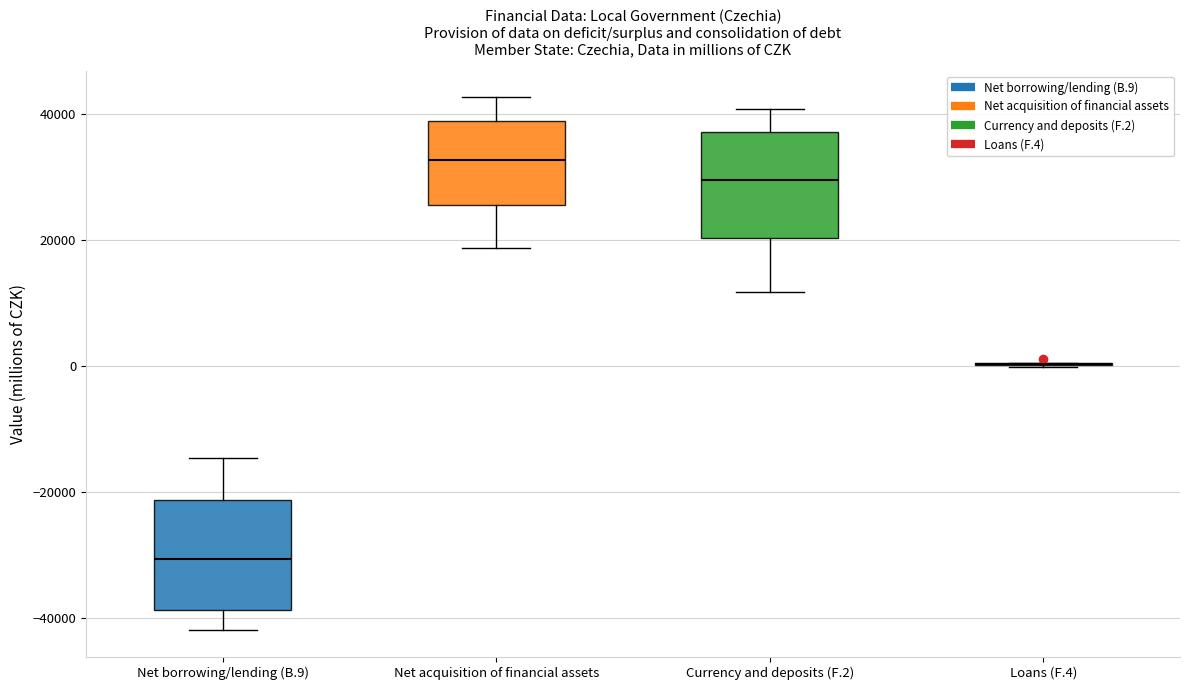

Where does the median line of the box for Currency and deposits (F.2) sit on the y-axis? The values are not printed on the chart, so give them approximately, as read against the axis.

30000